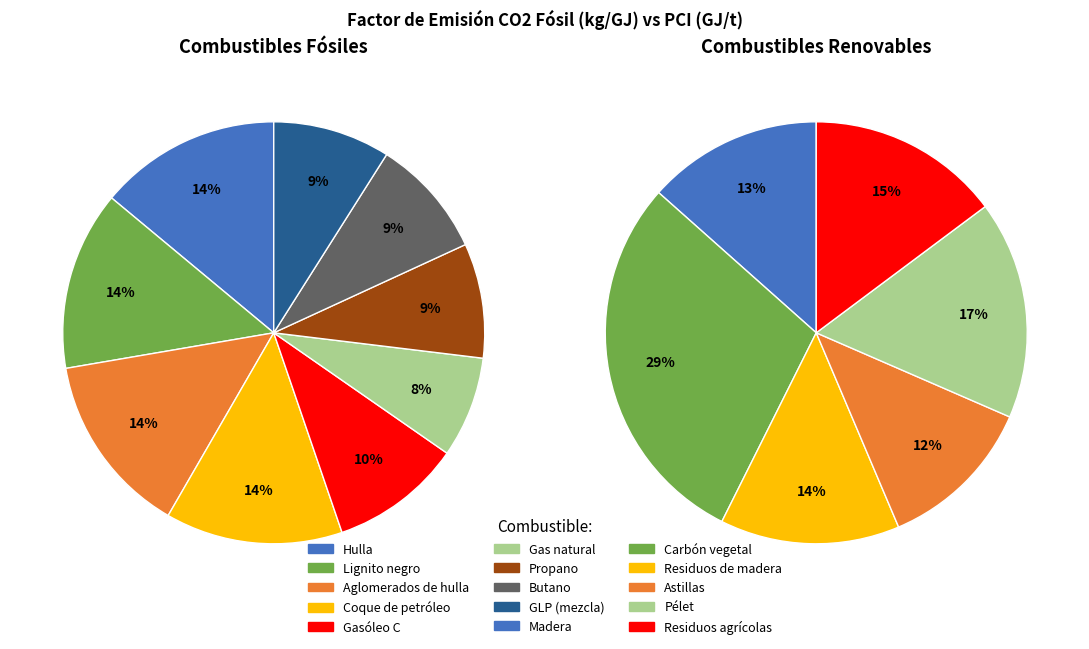

What is the smallest slice in the pie chart?

Gas natural